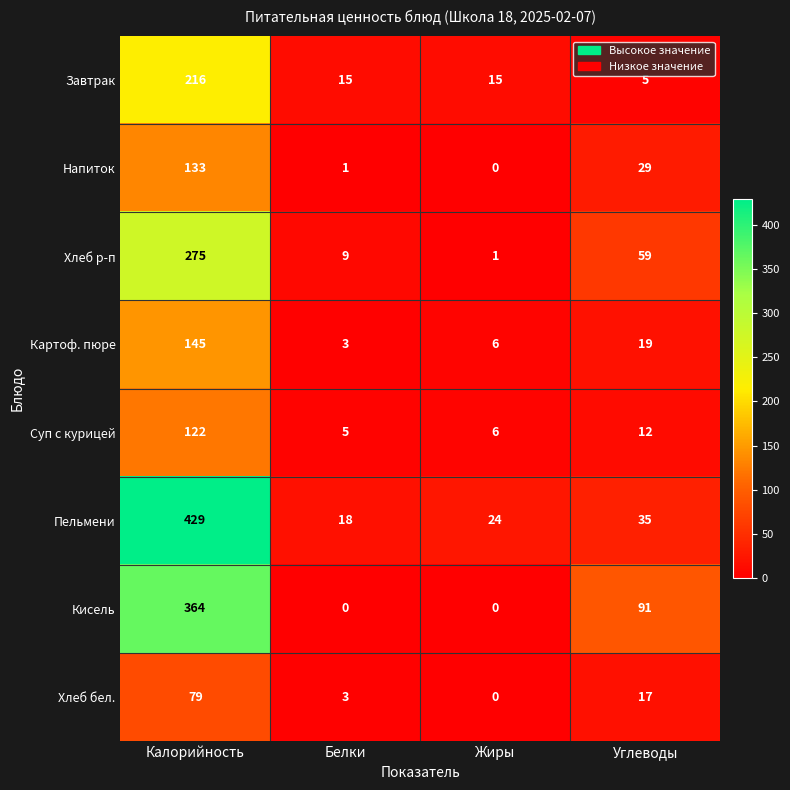

Which label corresponds to the largest value in the chart?

Калорийность